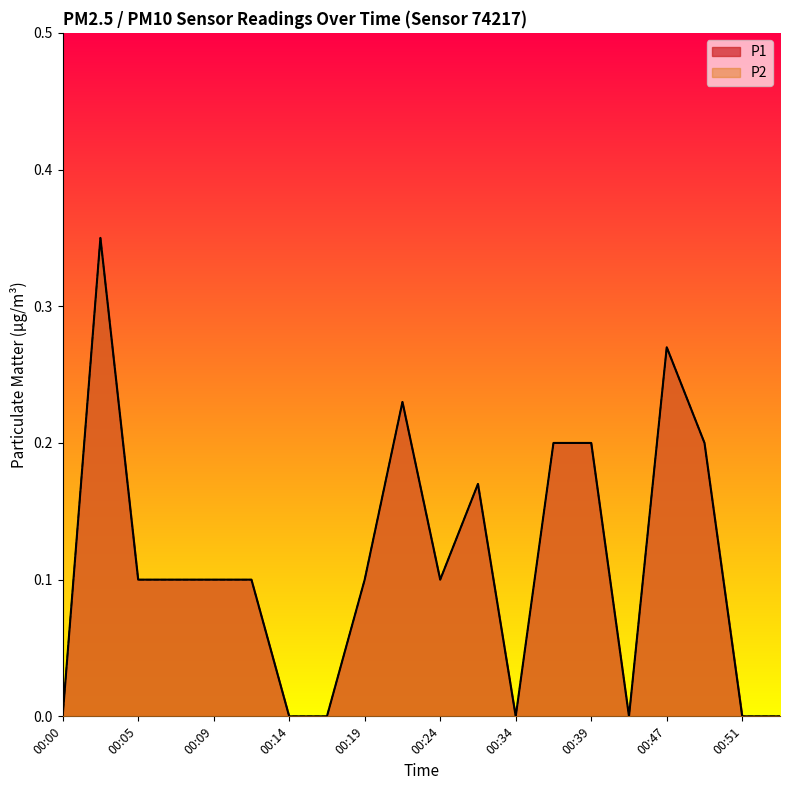

How many distinct data groups are displayed?

2